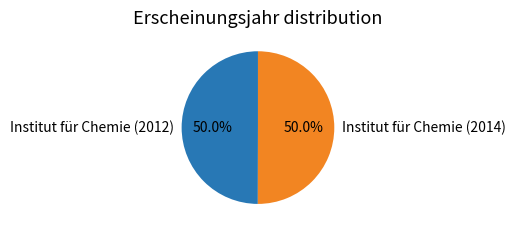

What is the ratio of the value at Institut für Chemie (2012) to the value at Institut für Chemie (2014)?

1.0